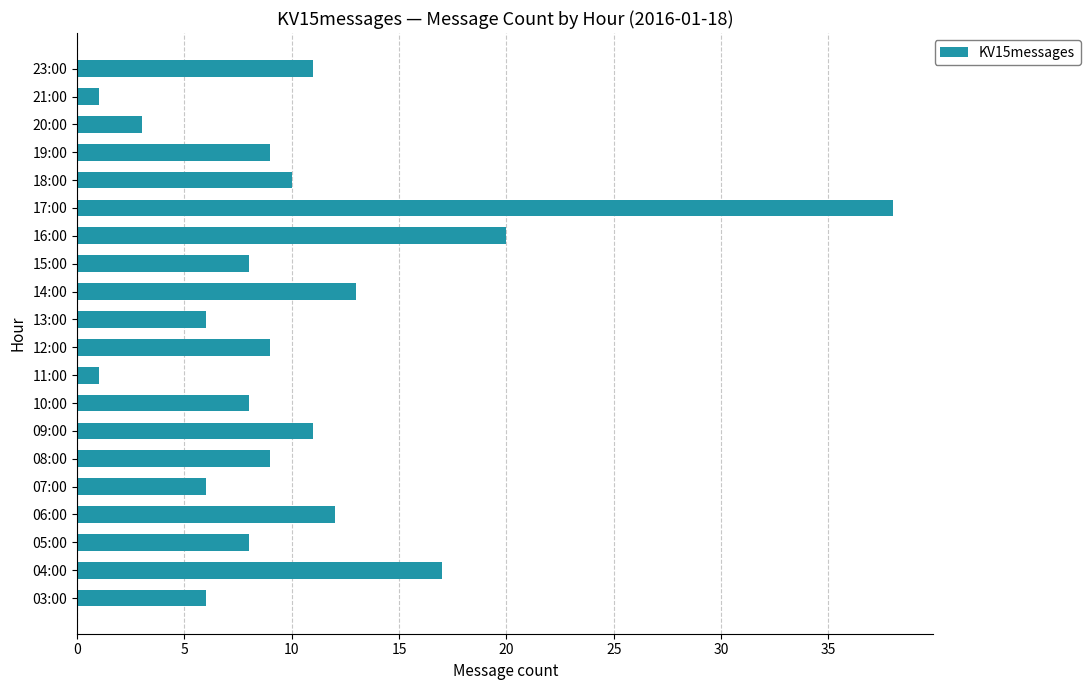

What is the difference between the second highest and minimum values?

19